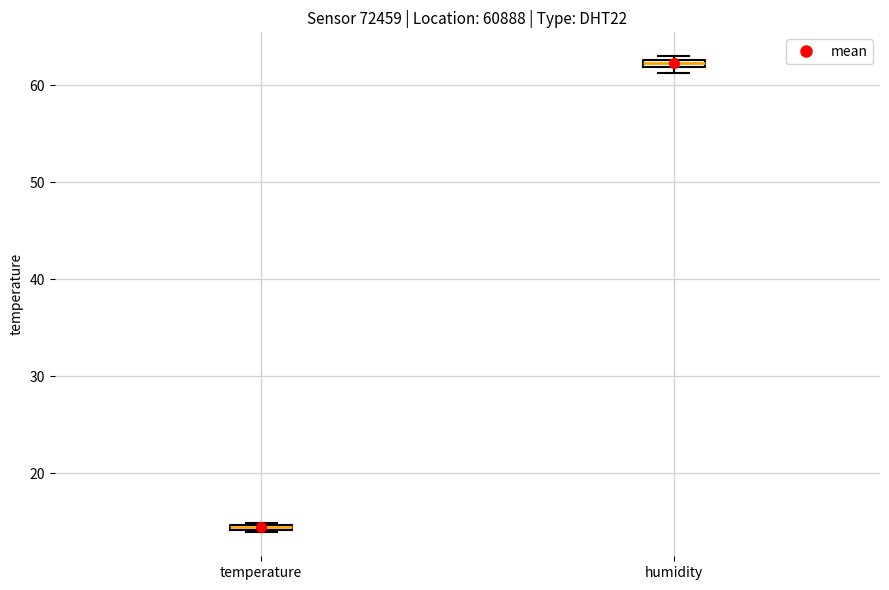

Where is the lower edge of the box for temperature on the y-axis? The values are not printed on the chart, so give them approximately, as read against the axis.

14